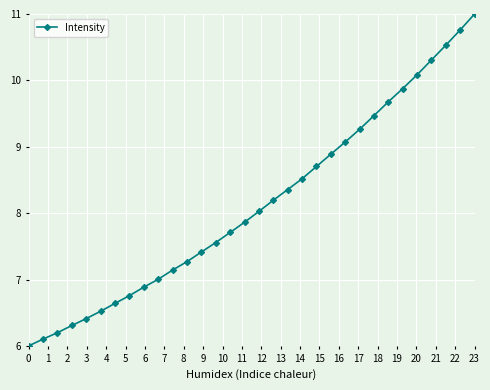

What is the greatest value displayed?

11.0